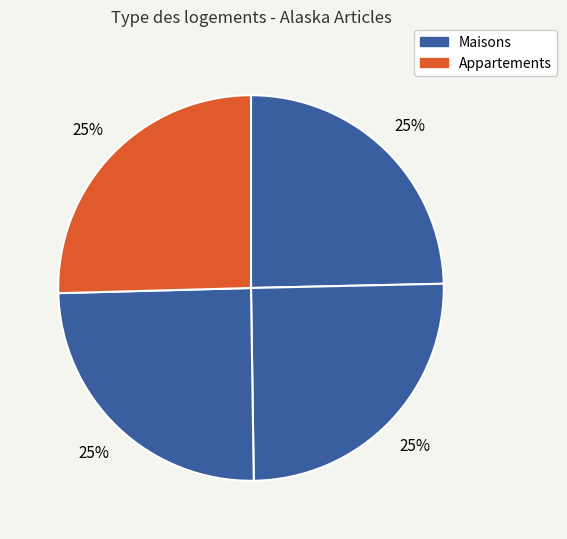

How many segments does this pie chart have?

4